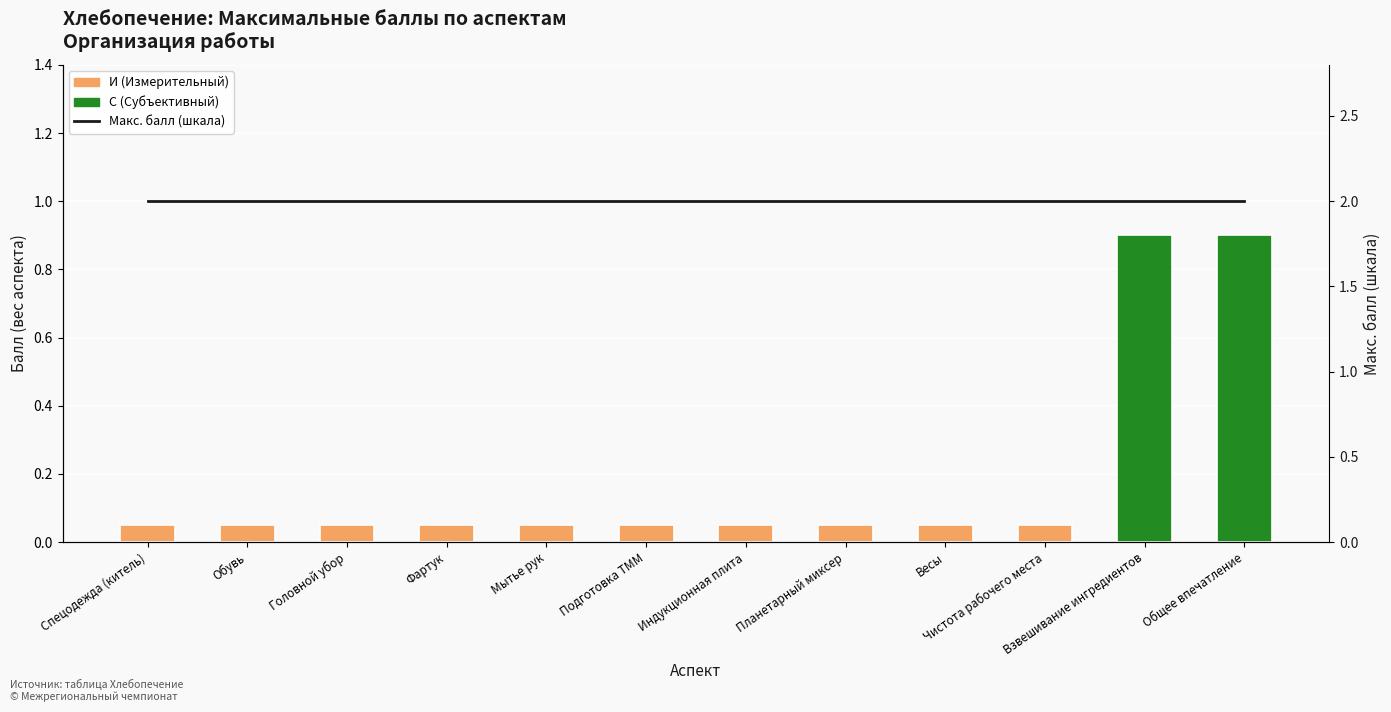

What is the highest value of the С (Субъективный) series?

0.9